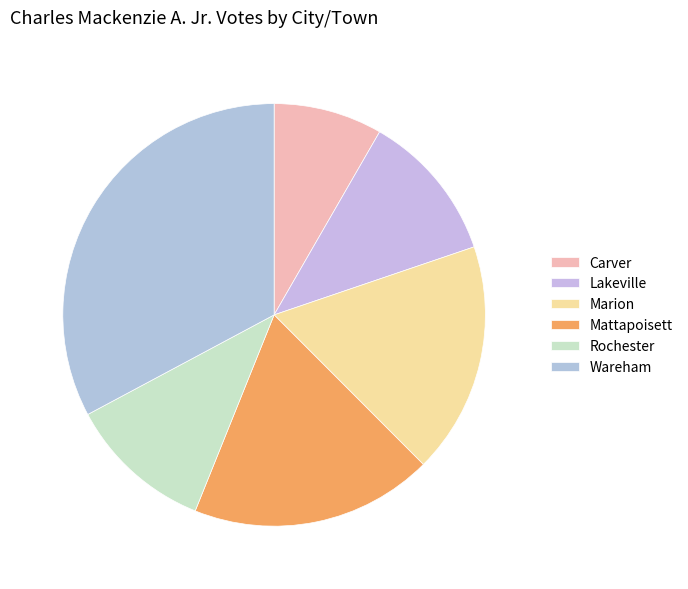

How many segments does this pie chart have?

6